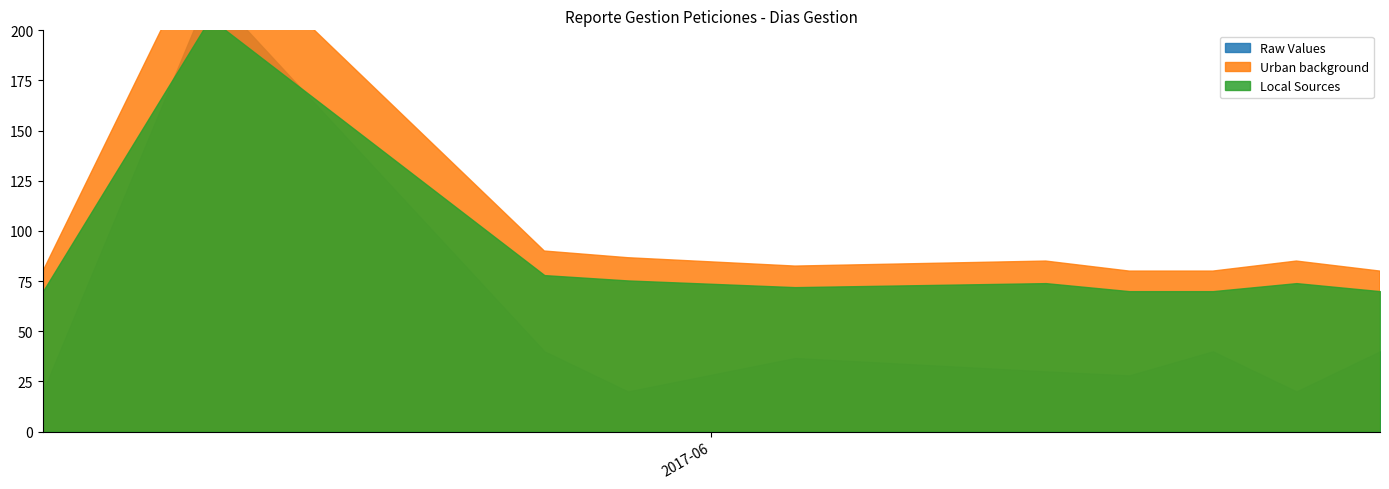

Is it true that Urban background equals 1 at 2017-06-22?

False